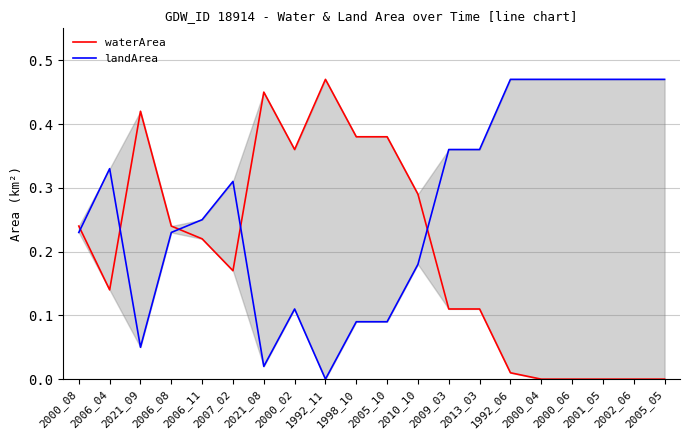

Where do landArea and waterArea first cross each other?

2000_08 and 2006_04